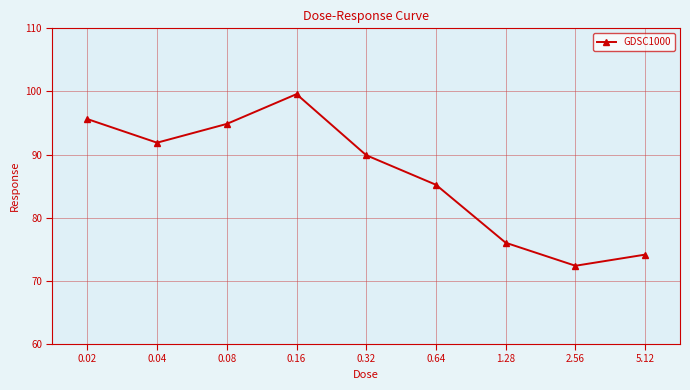

Reading left to right, transcribe all the data shown in this chart.

0.02=95.6	0.04=91.9	0.08=94.9	0.16=99.6	0.32=89.9	0.64=85.2	1.28=76.0	2.56=72.4	5.12=74.2